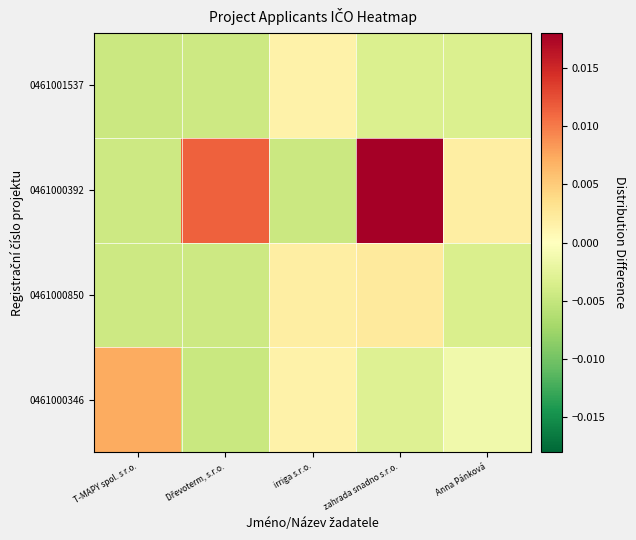

Reading left to right, list all the values displayed in this chart.

0461000346: T-MAPY spol. s r.o.=0.0	Dřevoterm, s.r.o.=-0.0	irriga s.r.o.=0.0	zahrada snadno s.r.o.=-0.0	Anna Pánková=-0.0
0461000850: T-MAPY spol. s r.o.=-0.0	Dřevoterm, s.r.o.=-0.0	irriga s.r.o.=0.0	zahrada snadno s.r.o.=0.0	Anna Pánková=-0.0
0461000392: T-MAPY spol. s r.o.=-0.0	Dřevoterm, s.r.o.=0.0	irriga s.r.o.=-0.0	zahrada snadno s.r.o.=0.0	Anna Pánková=0.0
0461001537: T-MAPY spol. s r.o.=-0.0	Dřevoterm, s.r.o.=-0.0	irriga s.r.o.=0.0	zahrada snadno s.r.o.=-0.0	Anna Pánková=-0.0